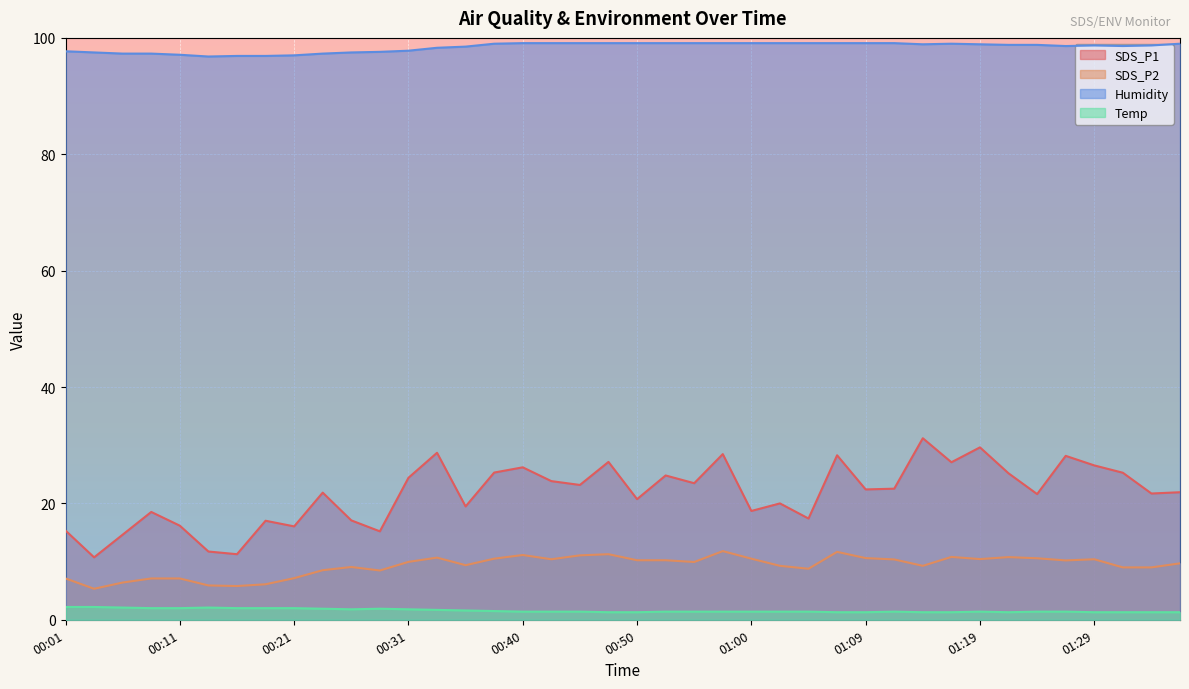

At which label is Humidity closest to 97?

00:21